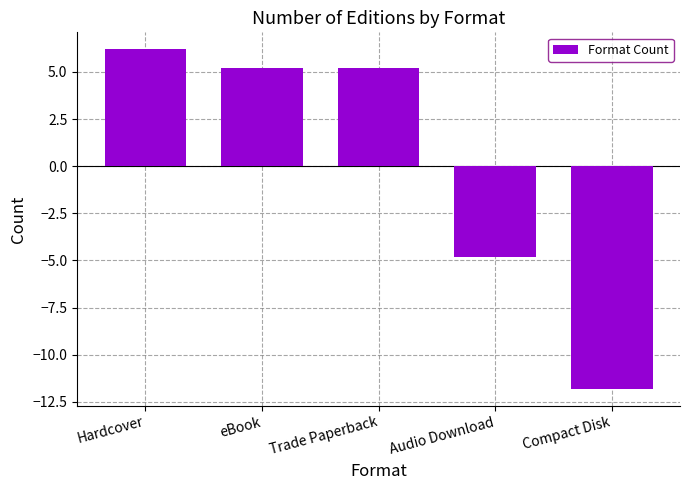

Reading left to right, list all the values displayed in this chart.

Hardcover=6.2	eBook=5.2	Trade Paperback=5.2	Audio Download=-4.8	Compact Disk=-11.8